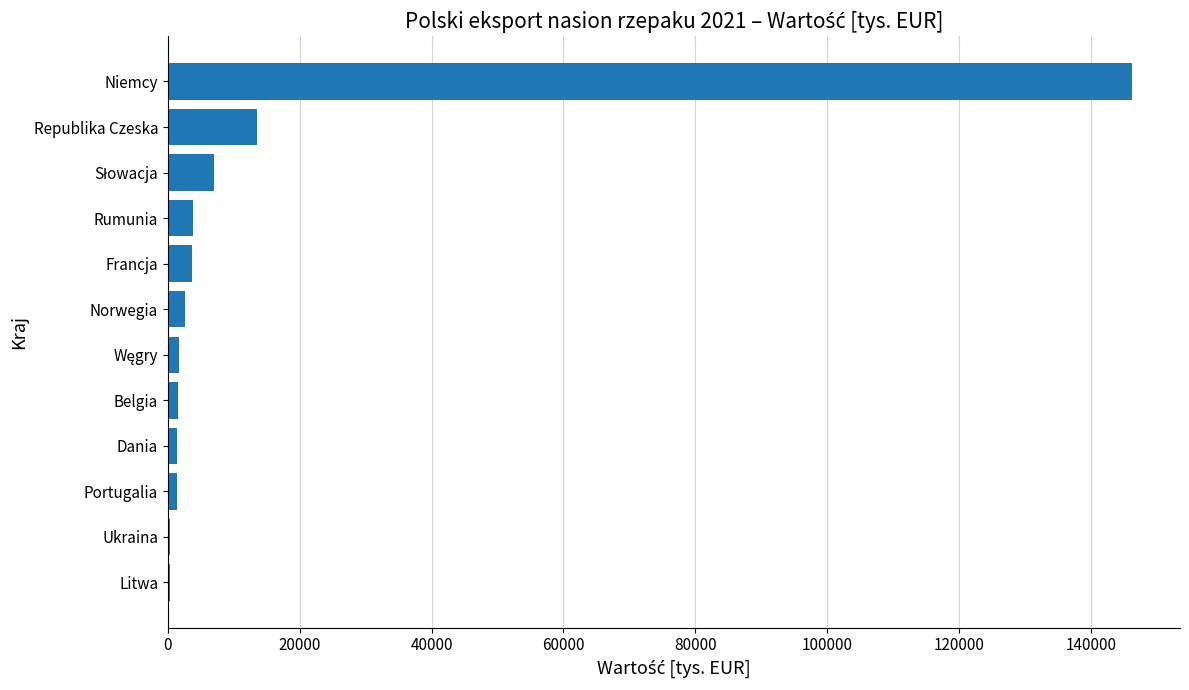

The value at Niemcy is 146224.7. True or false?

True